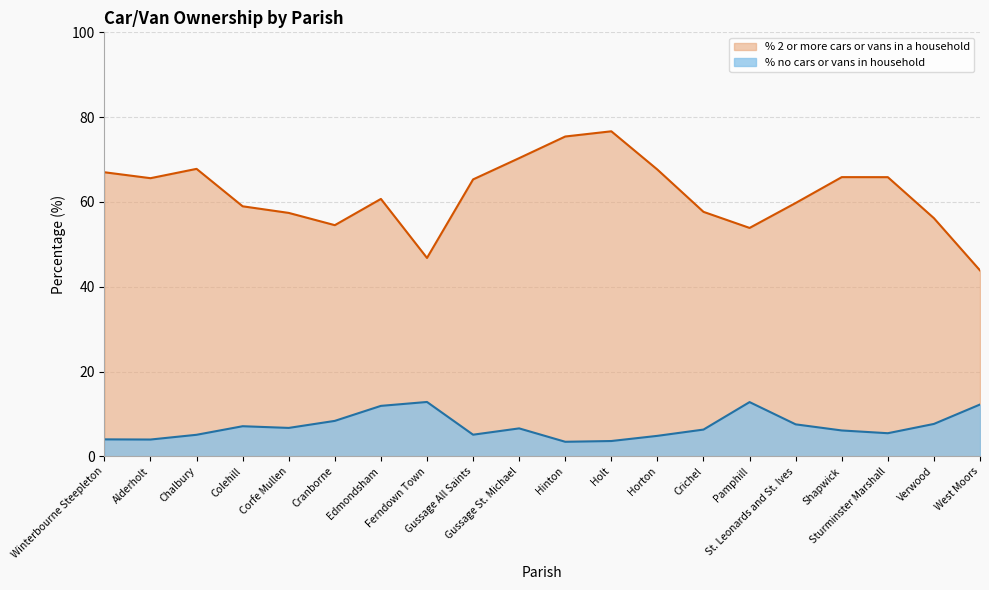

What is the difference between the second highest and second lowest values in the % no cars or vans in household series?

9.2